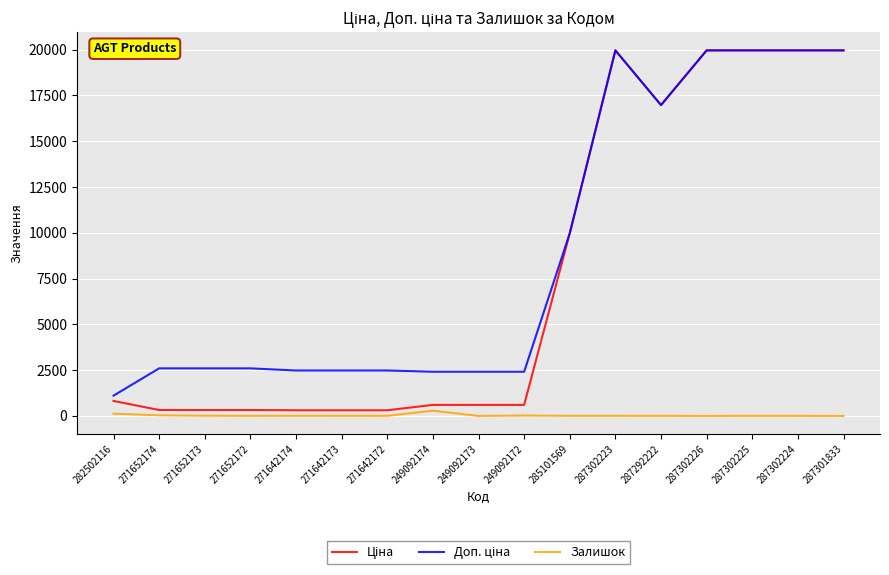

What is the greatest value displayed?

19964.2